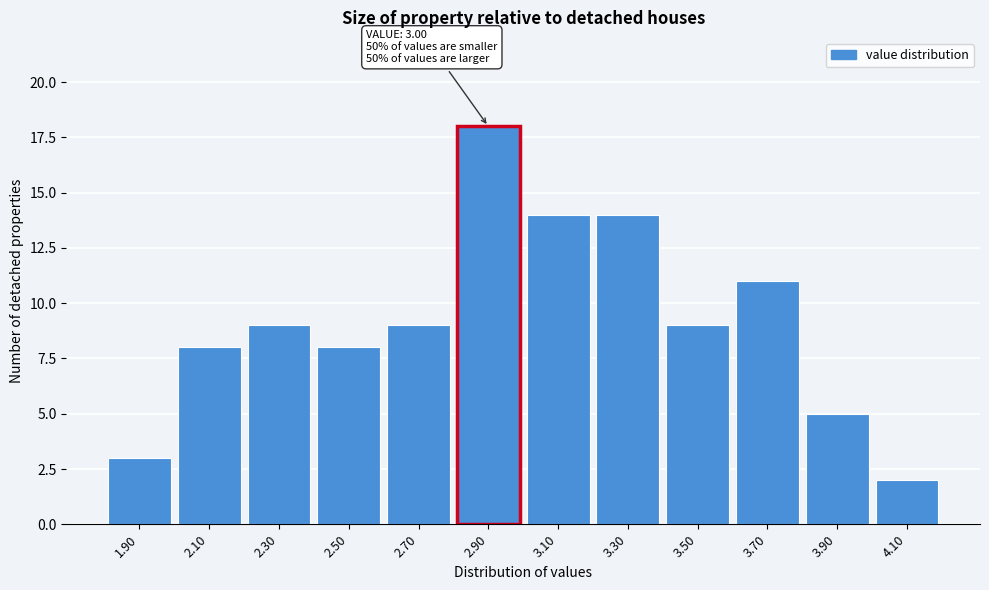

Reading left to right, extract all data points from this chart.

1.90=3	2.10=8	2.30=9	2.50=8	2.70=9	2.90=18	3.10=14	3.30=14	3.50=9	3.70=11	3.90=5	4.10=2